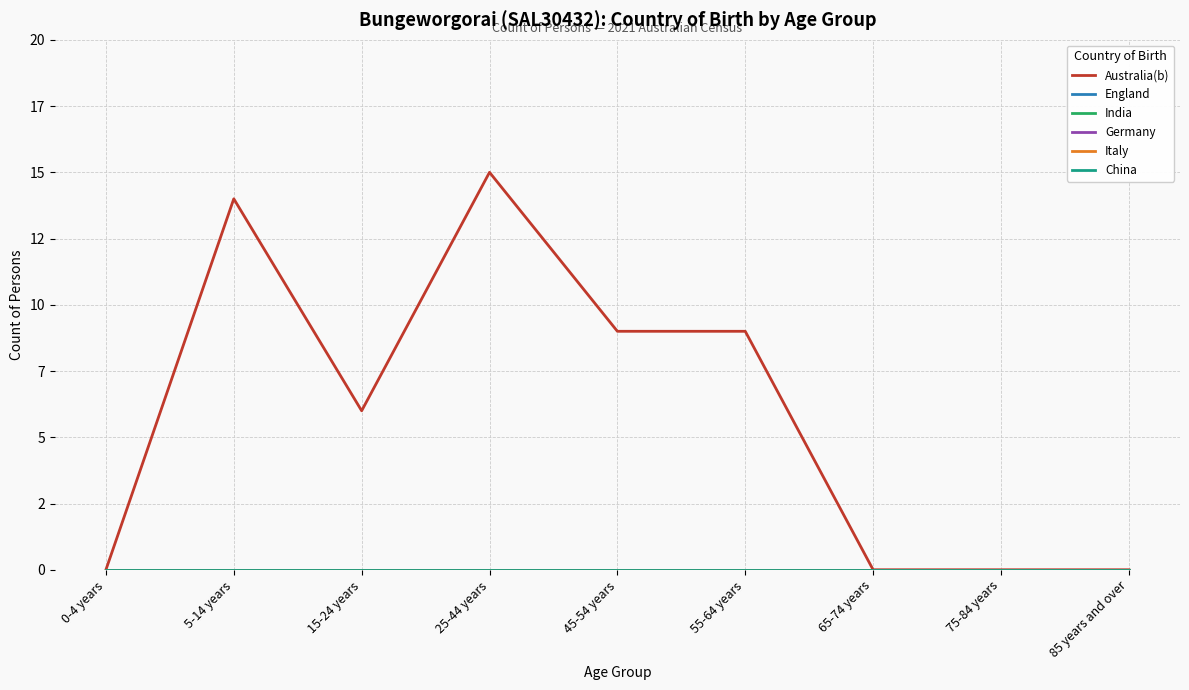

Which has a higher value, 55-64 years or 85 years and over?

55-64 years